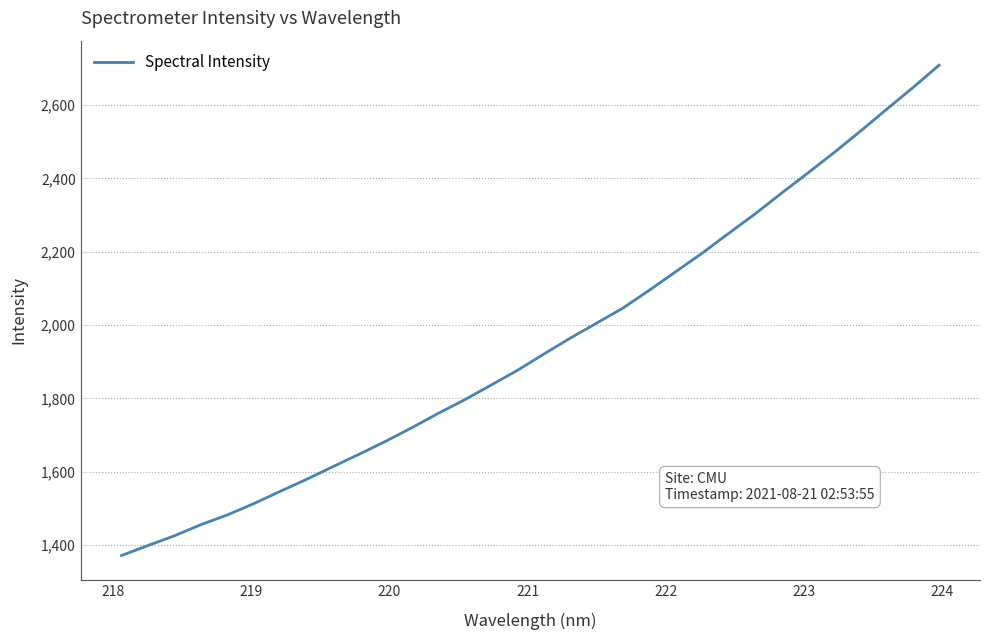

What is the difference between the maximum and minimum values?

1336.2